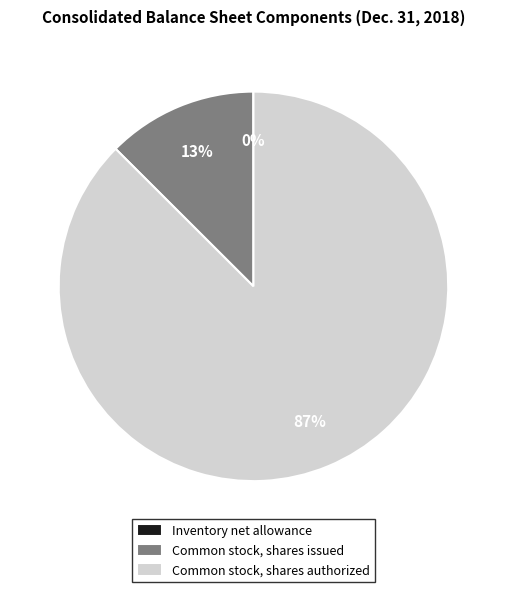

To the nearest percent, what portion does Common stock, shares issued represent?

13%